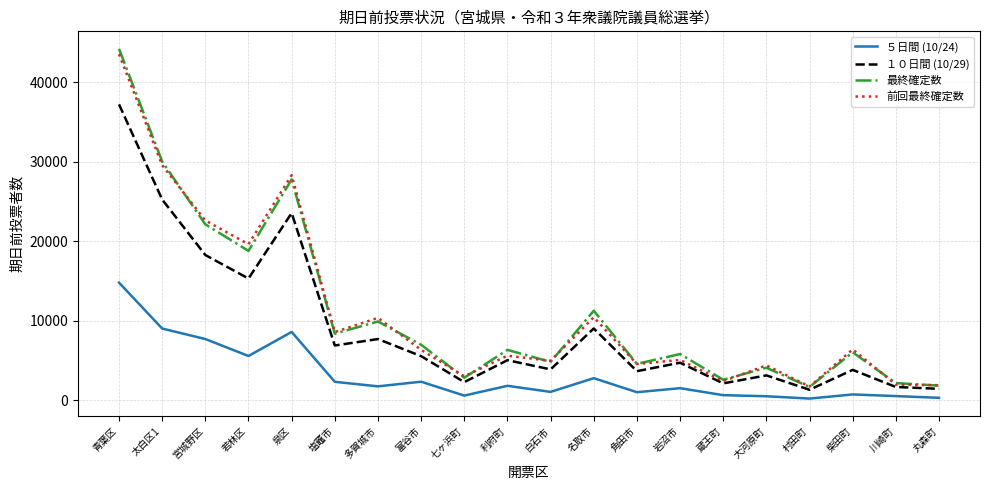

Where is the first local maximum for １０日間 (10/29)?

泉区